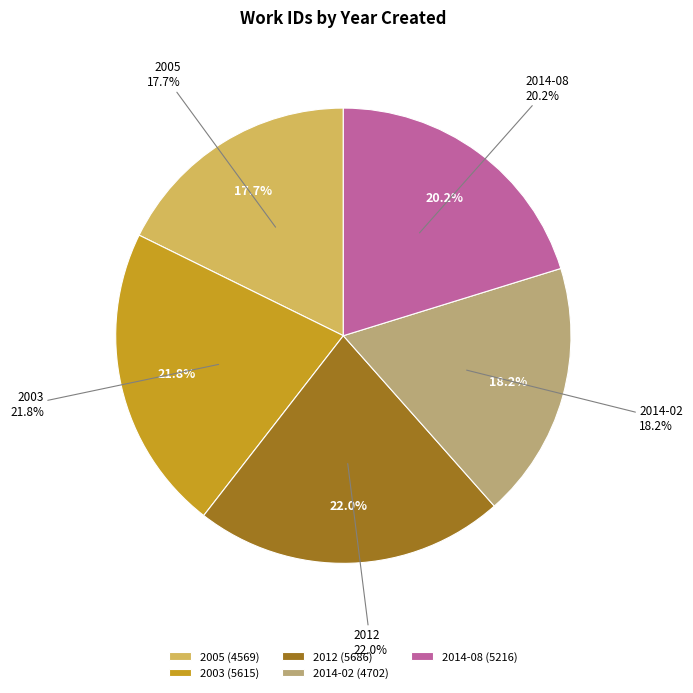

What is the smallest slice in the pie chart?

2005